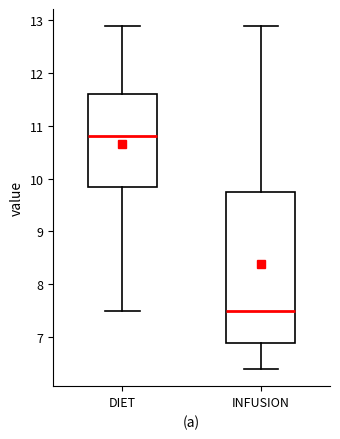

Which box's median line is the highest?

DIET